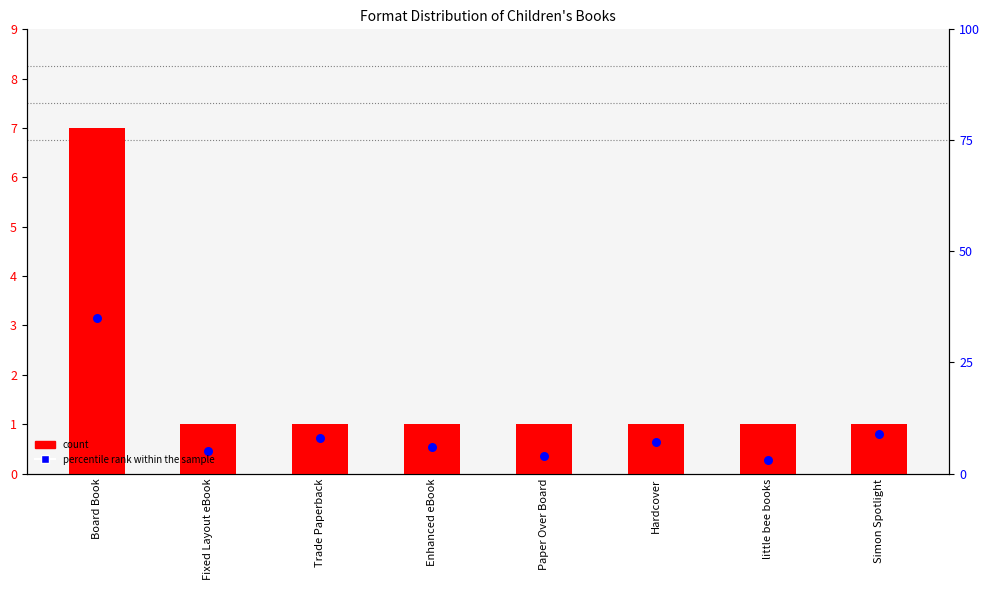

At how many categories does at least one series exceed 0?

8